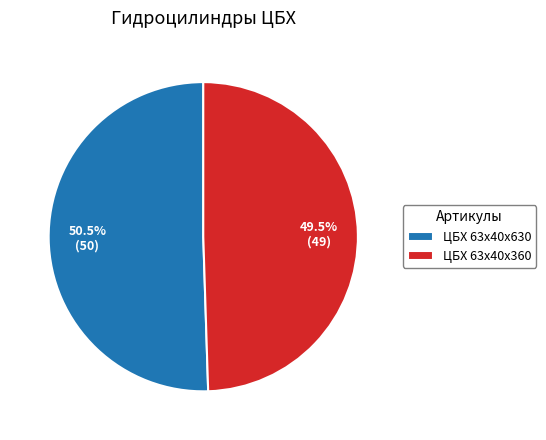

Does any single category account for the majority?

Yes